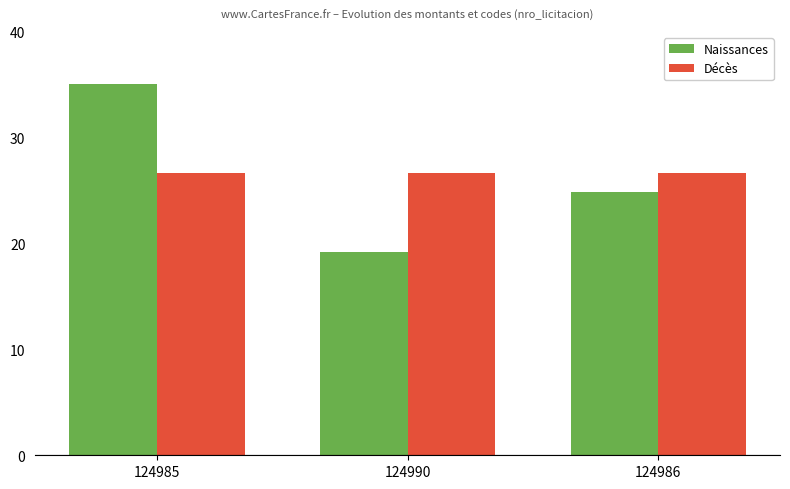

What is the value of the Décès bar at the 1st from the left?

26.7